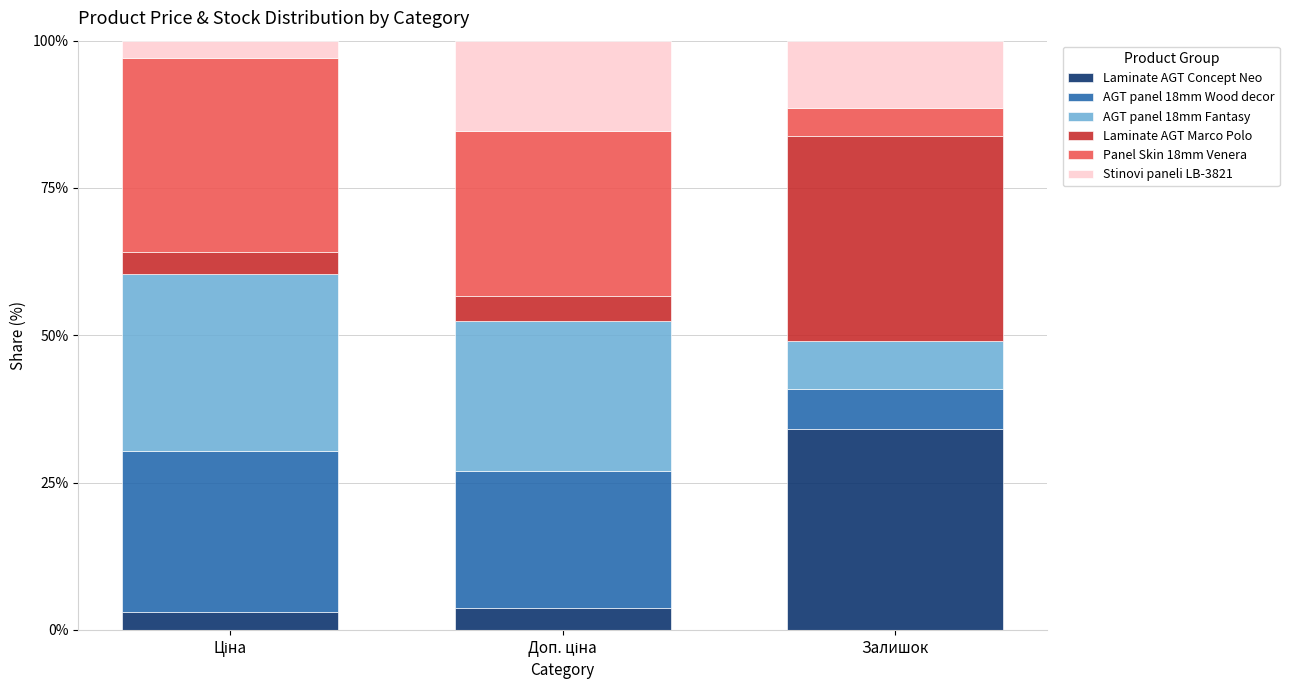

At which label does Laminate AGT Concept Neo reach its peak?

Залишок